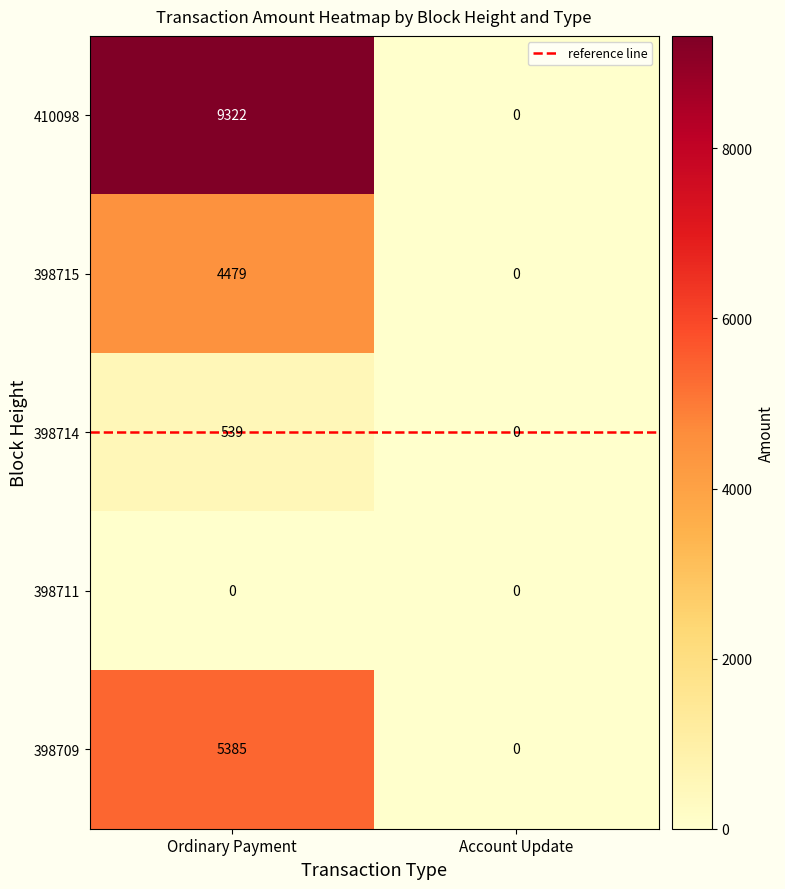

At how many categories does at least one series exceed 8930?

1